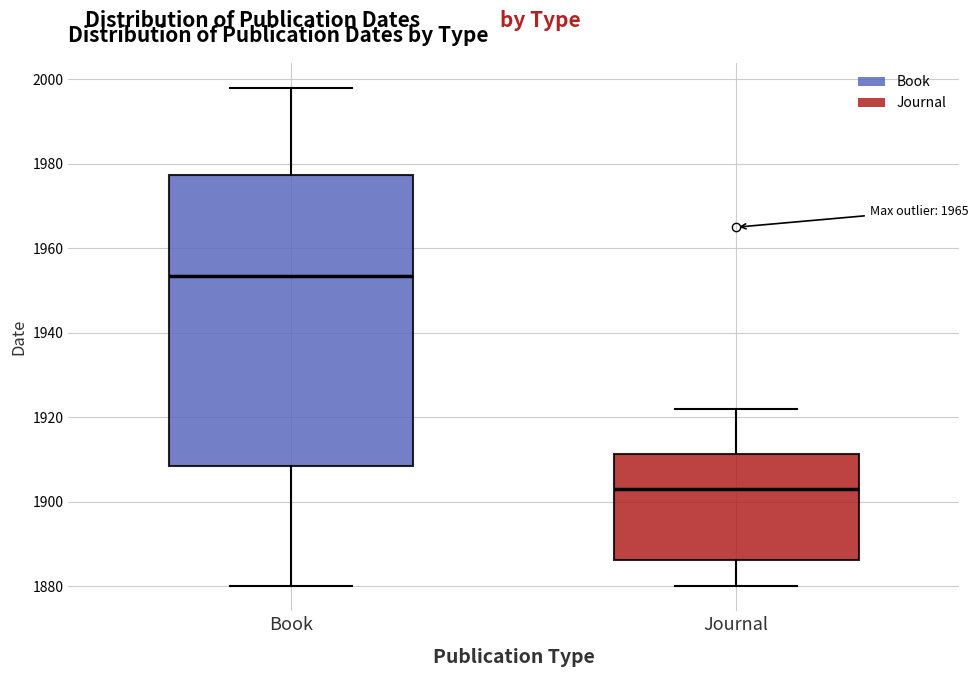

Reading left to right, read every box against the y-axis: the position of its median line, the range the box covers, and the ends of its whiskers. The values are not printed on the chart, so give them approximately, as read against the axis.

Book: median 1954, box 1908 to 1978, whiskers 1880 to 1998
Journal: median 1904, box 1886 to 1912, whiskers 1880 to 1922